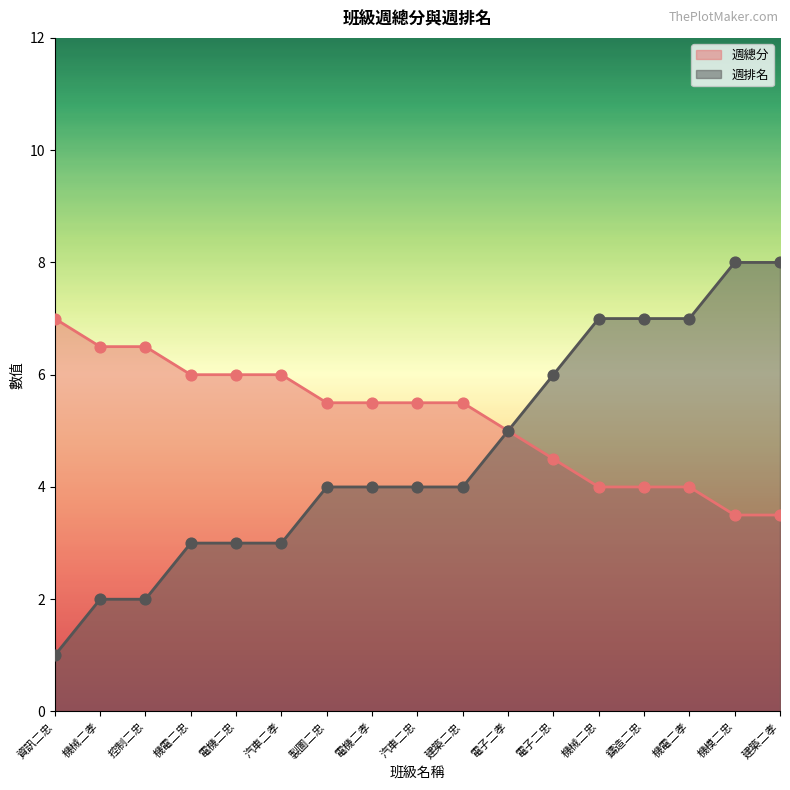

At which category is the sum across all series the highest?

機模二忠